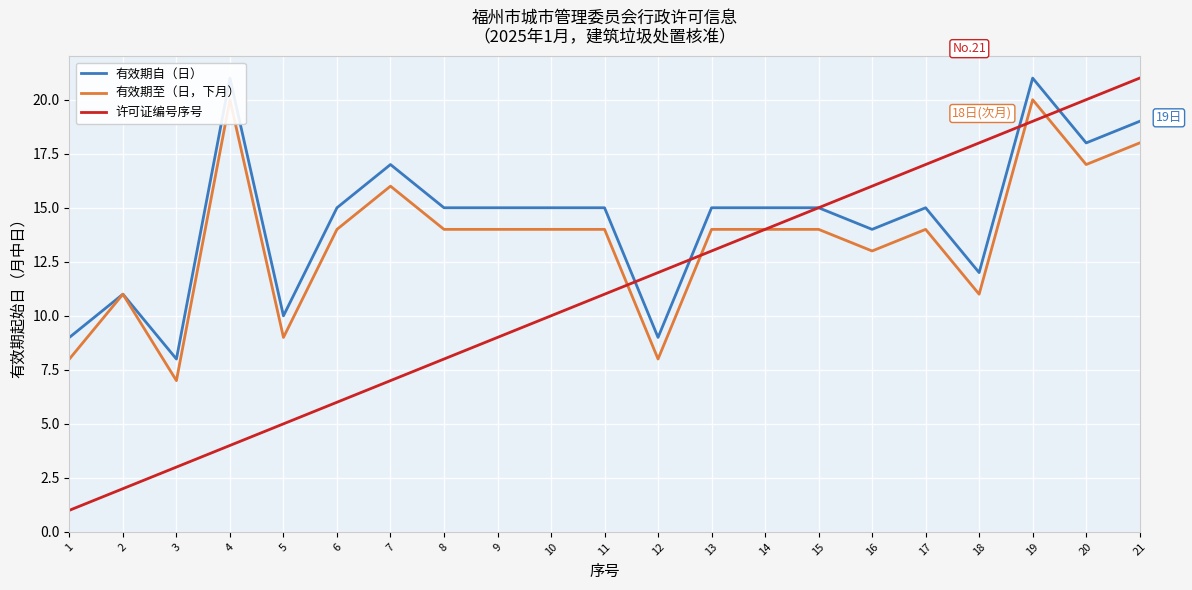

How many values in the 有效期至（日，下月） series exceed 14?

5